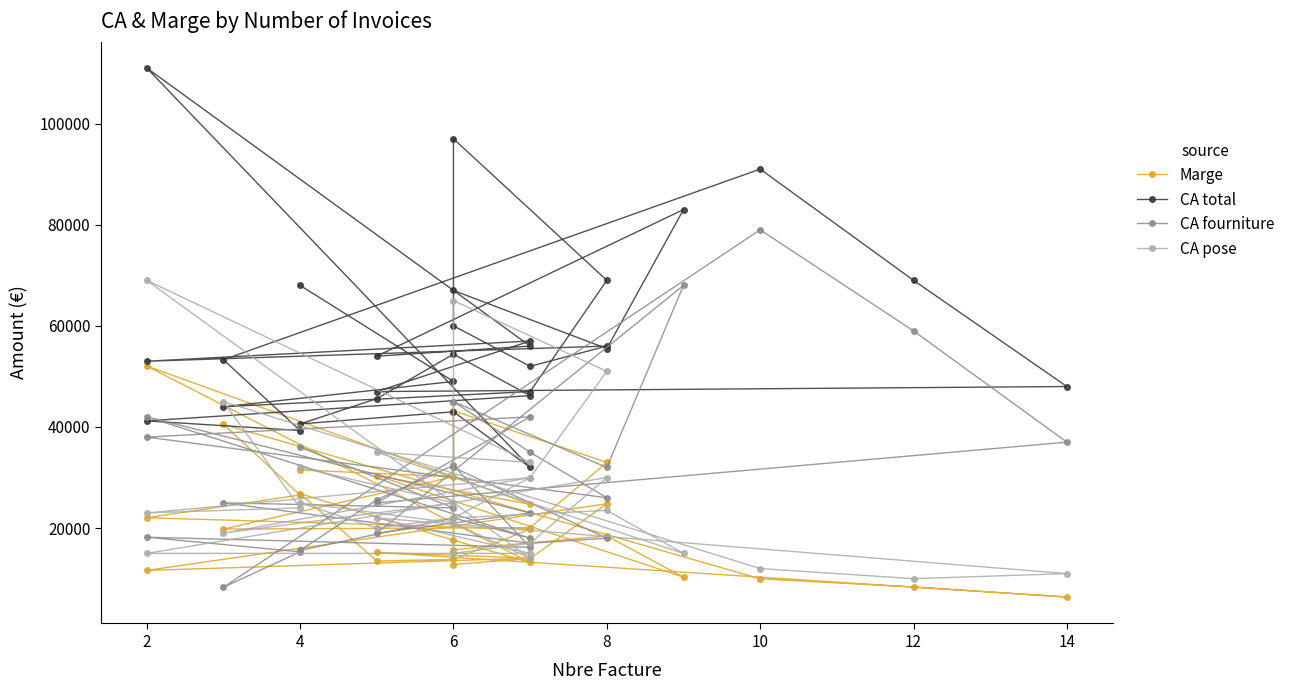

Which series has the largest total across all categories?

CA total